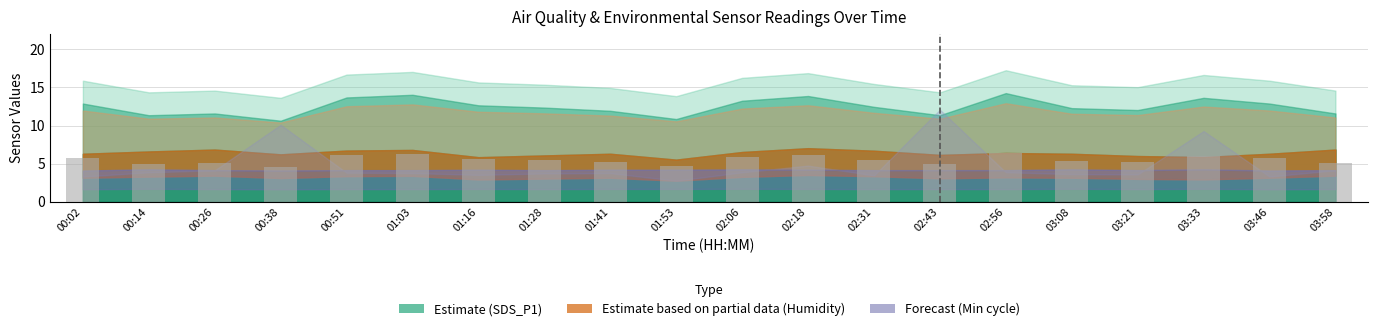

Approximately how many times larger is the value at 00:14 compared to 01:53?

1.1